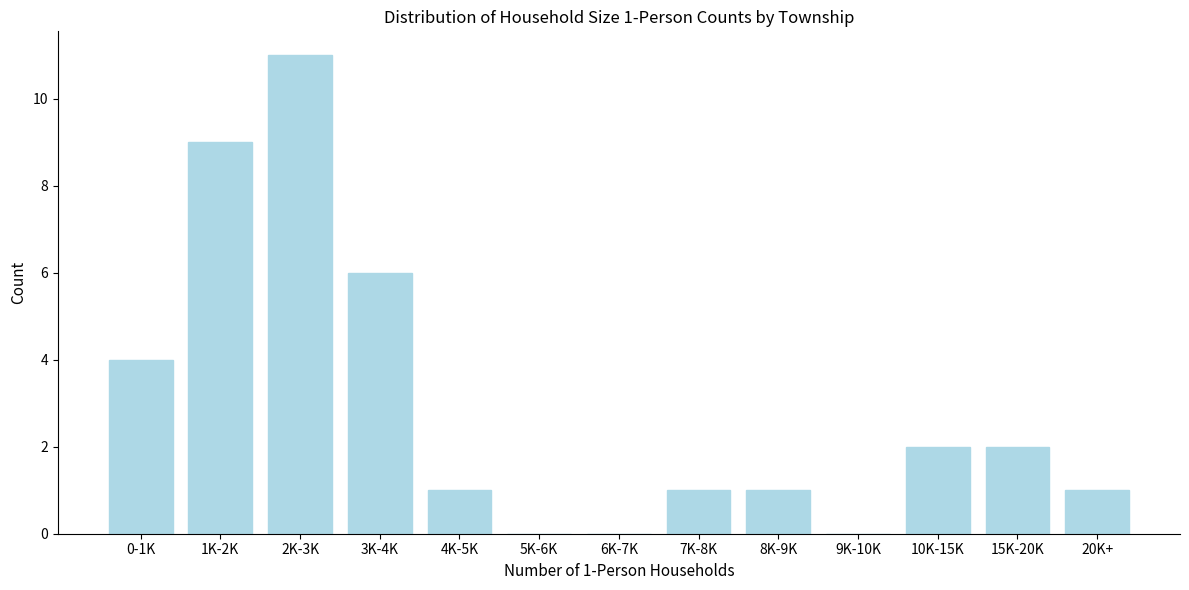

Reading right to left, what are all the values shown in this chart?

20K+=1	15K-20K=2	10K-15K=2	9K-10K=0	8K-9K=1	7K-8K=1	6K-7K=0	5K-6K=0	4K-5K=1	3K-4K=6	2K-3K=11	1K-2K=9	0-1K=4